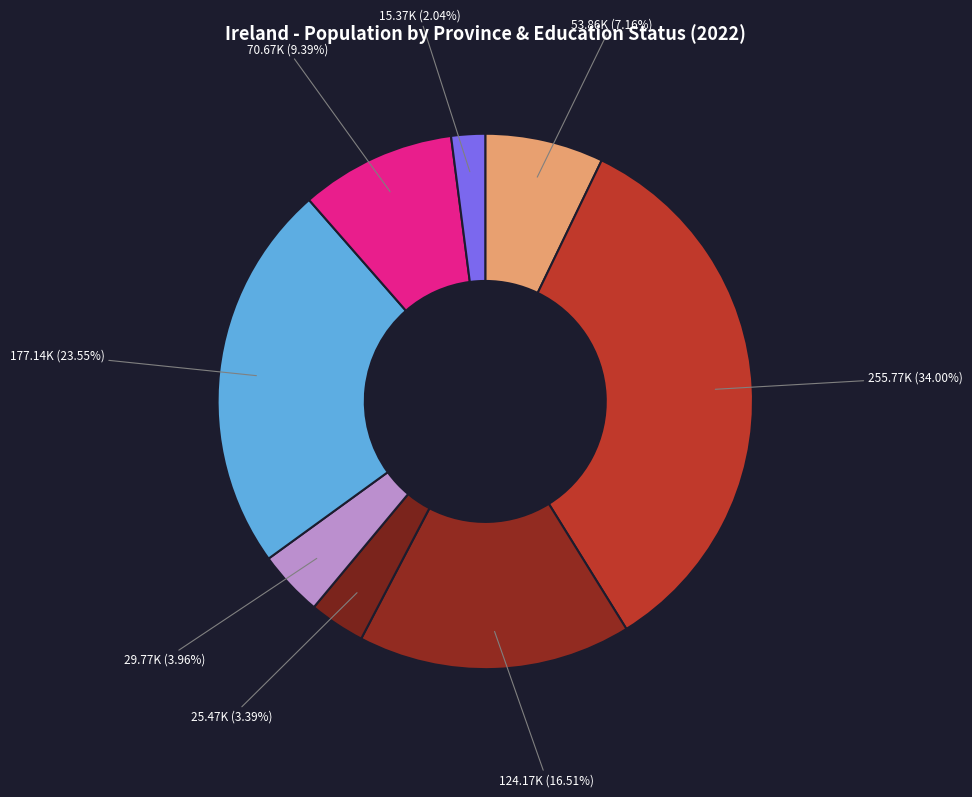

How many segments does this pie chart have?

8